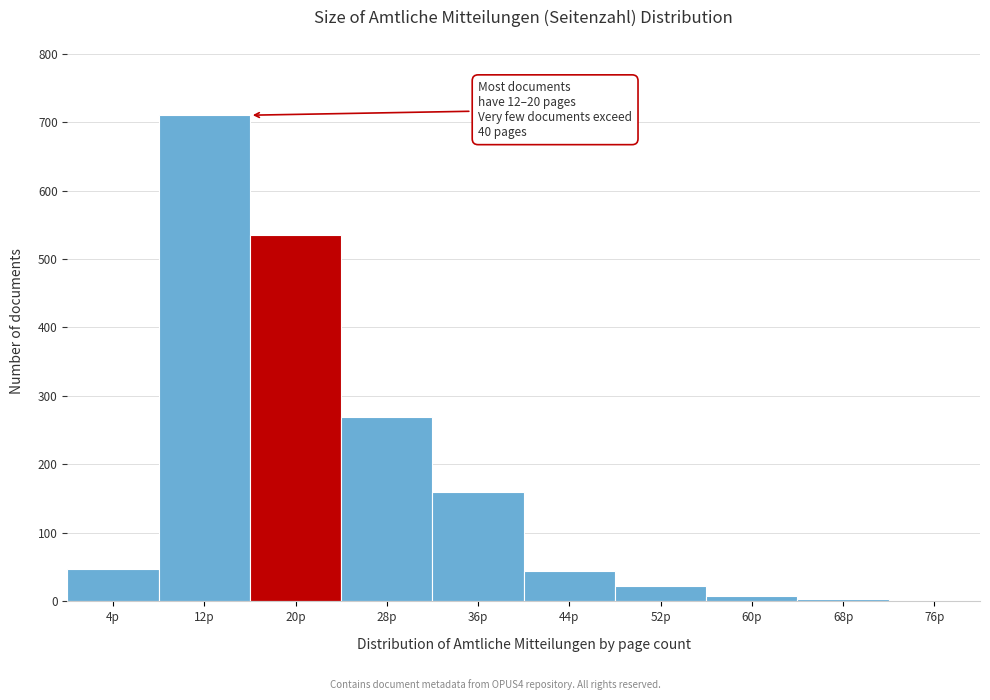

Is it true that the value at 12p is 710?

True